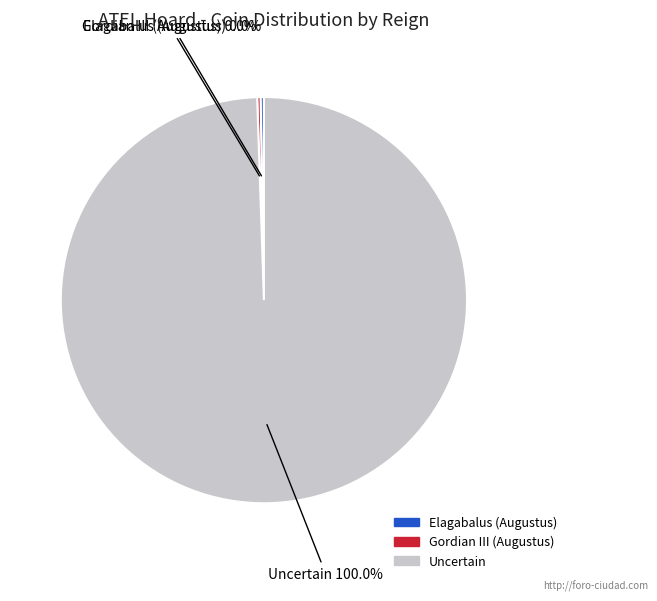

Which category has the biggest portion of the pie?

Uncertain